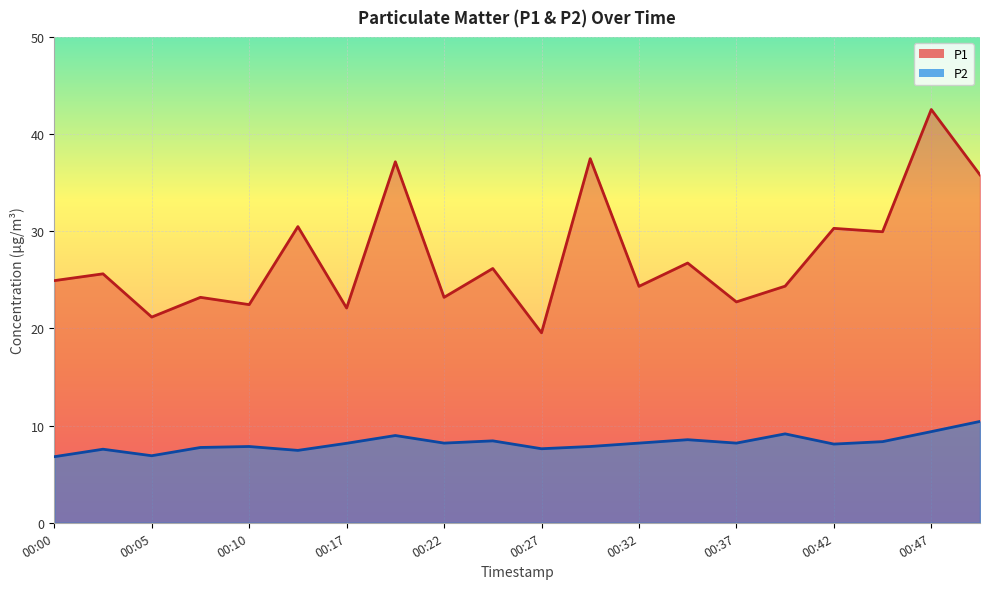

At which category does P1 reach its first local valley?

00:05